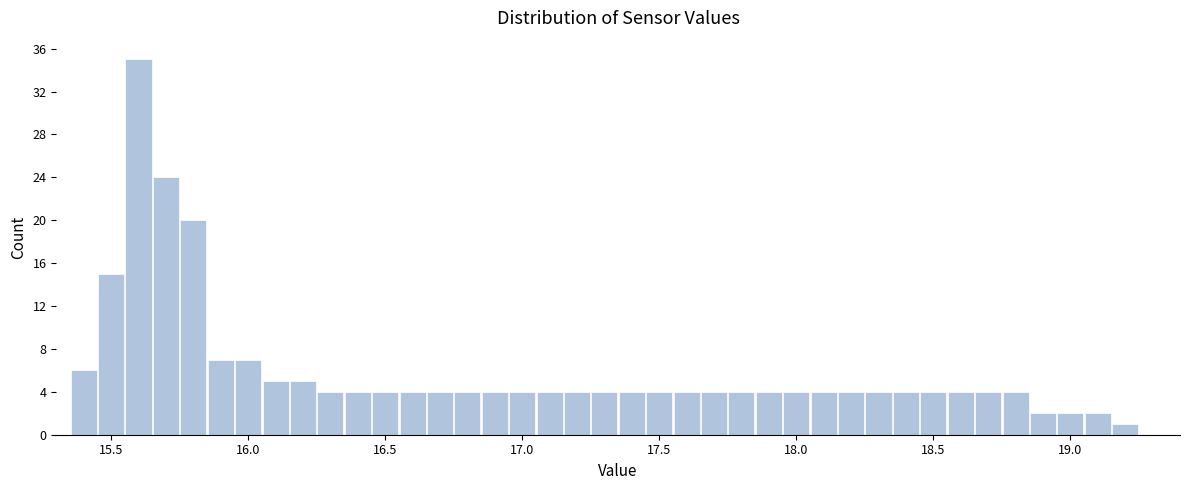

Around what value on the x-axis is the tallest bar? Give the approximate position of its centre, as read against the axis.

15.60